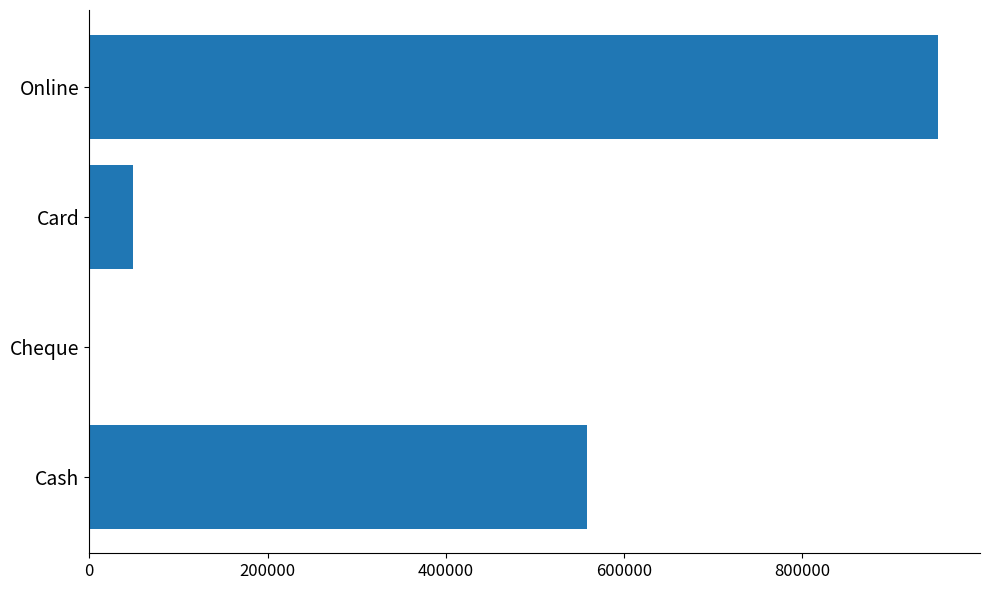

How many values are above zero?

3